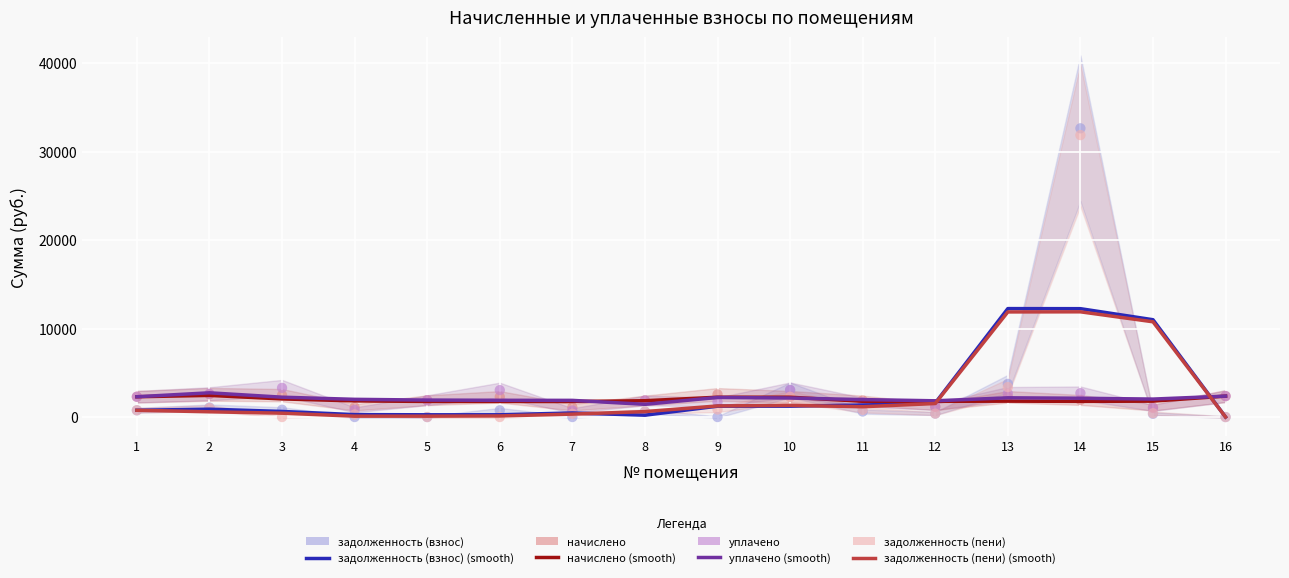

Is the value of задолженность (взнос) at 2 greater than the value of начислено at 10?

No